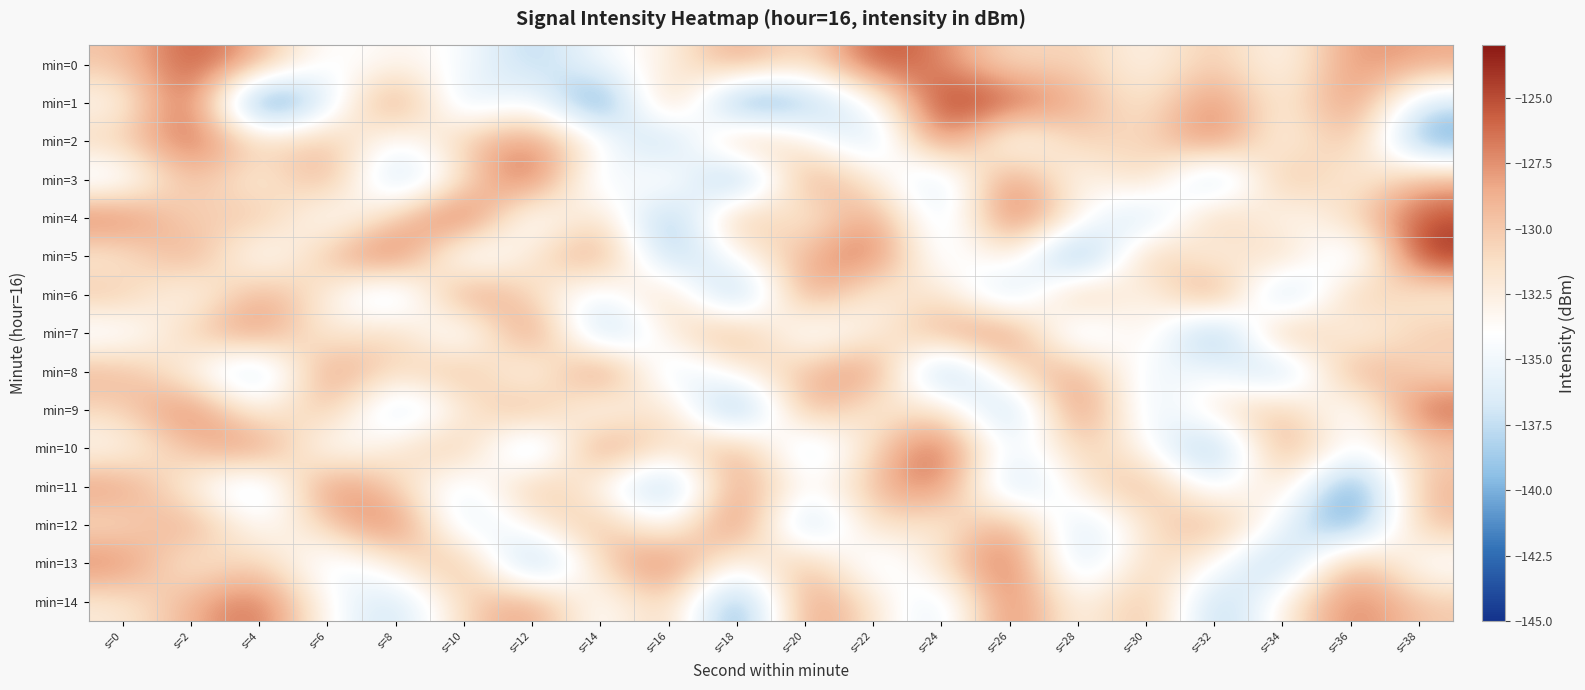

List the series in order of their peak value, highest first.

min=5, min=1, min=4, min=8, min=3, min=10, min=7, min=0, min=12, min=9, min=6, min=13, min=2, min=14, min=11